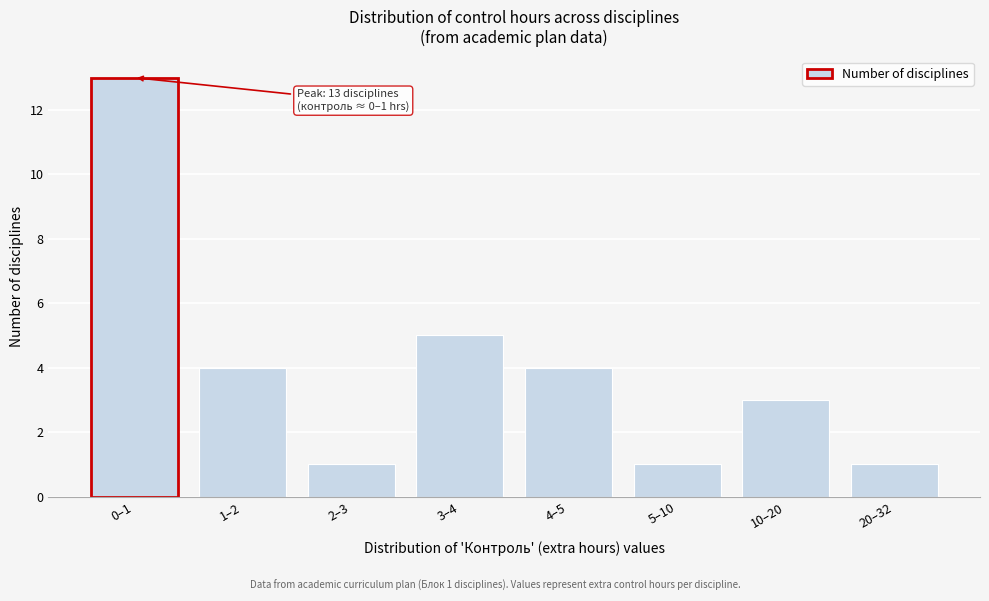

Reading right to left, what are all the values shown in this chart?

20–32=1	10–20=3	5–10=1	4–5=4	3–4=5	2–3=1	1–2=4	0–1=13